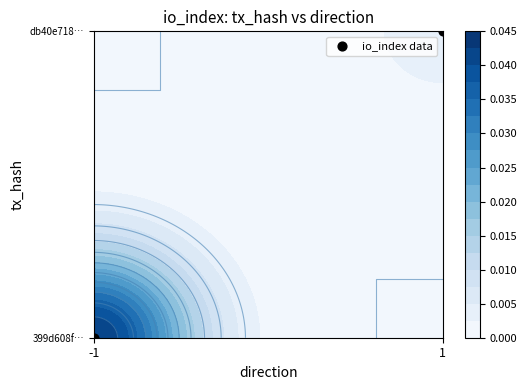

True or false: the data shows 1 at 1.

True